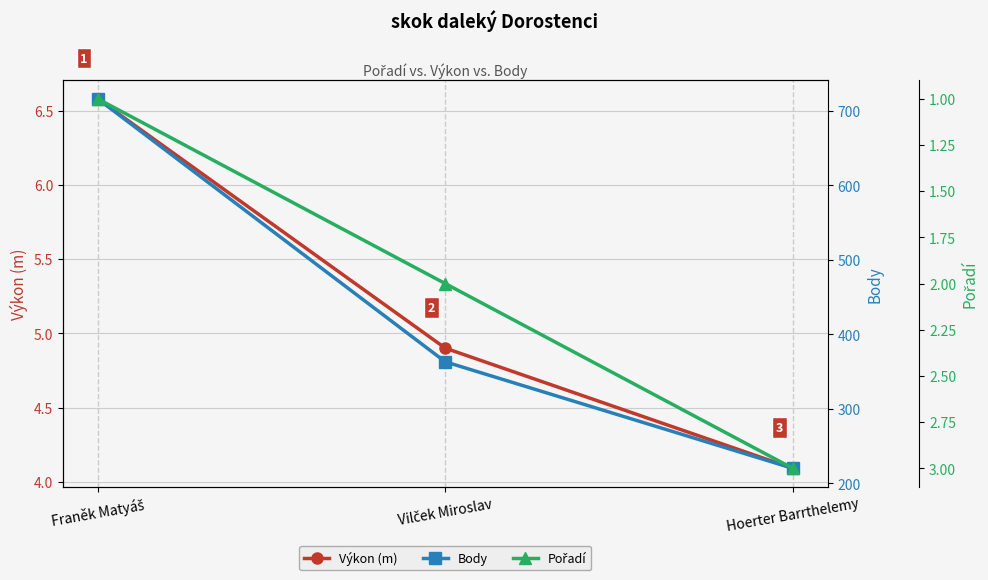

Read the Výkon (m) value at Hoerter Barrthelemy.

4.1